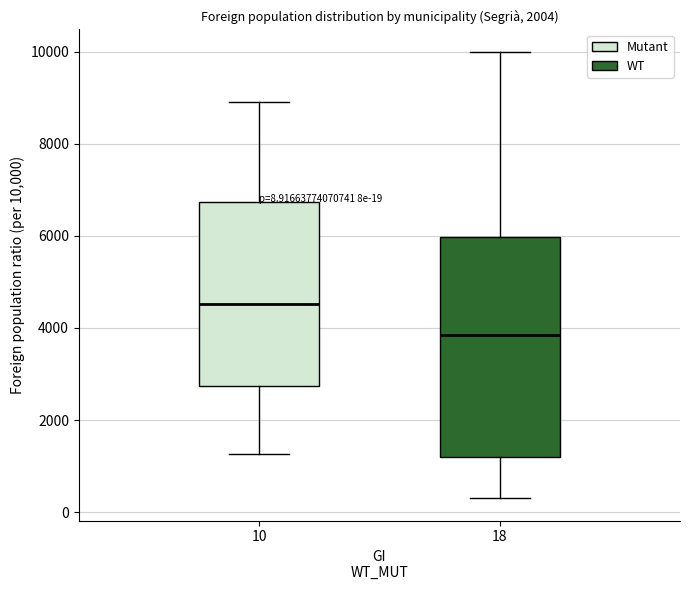

Which box's median line is the lowest?

18